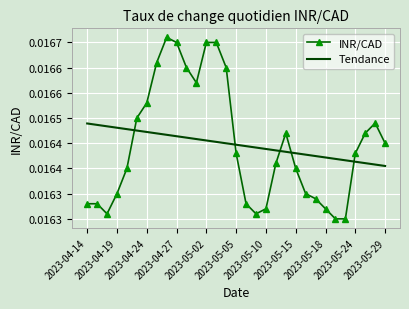

What are all the series names shown in the legend?

INR/CAD, Tendance